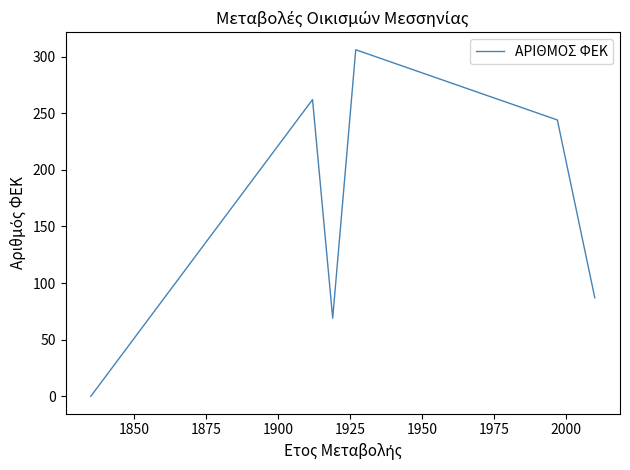

The value at 1850 is 387. True or false?

False